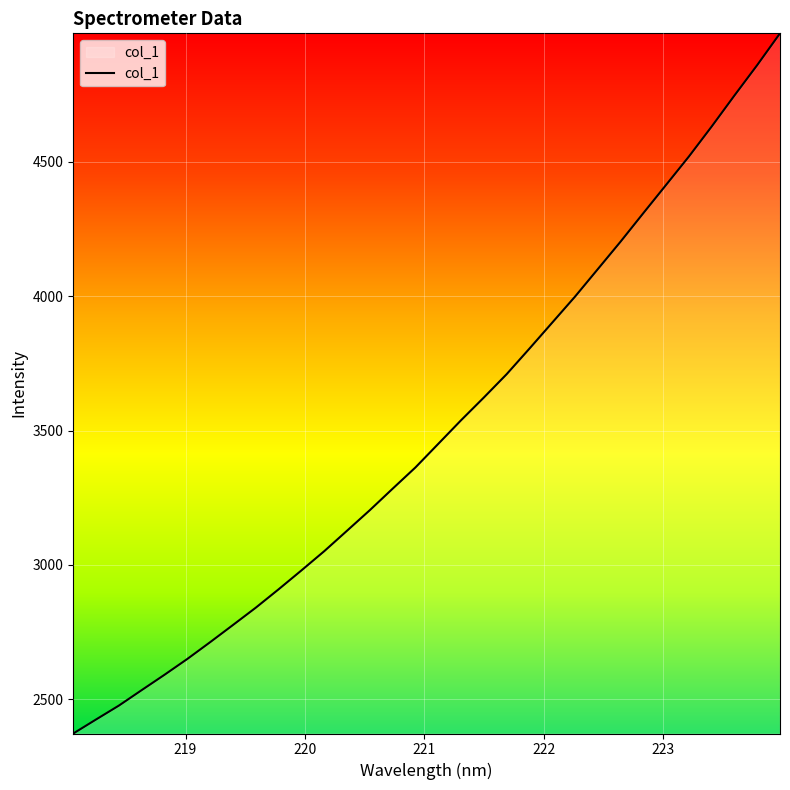

What is the difference between the maximum and minimum values?

2607.1